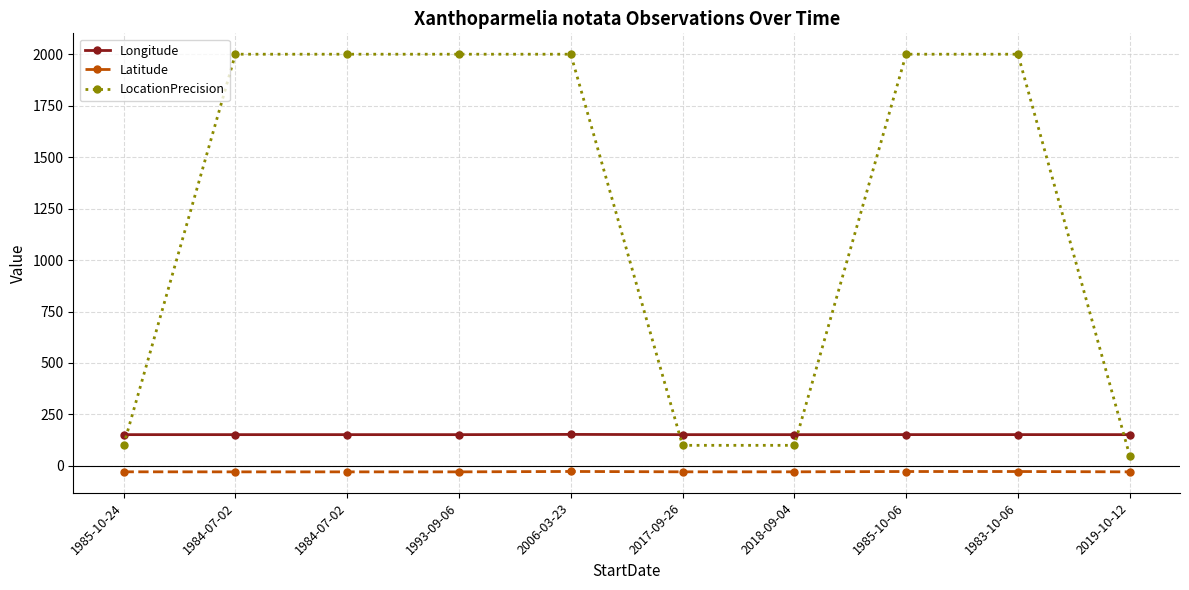

What are all the series names shown in the legend?

Longitude, Latitude, LocationPrecision